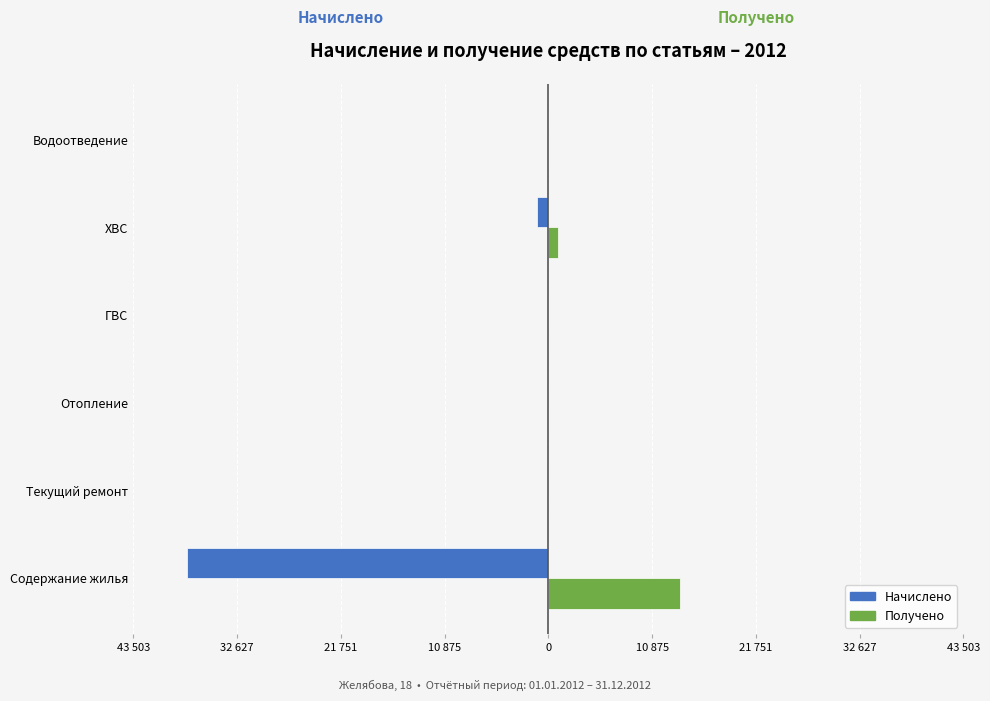

What is the maximum value shown in the chart?

13781.8